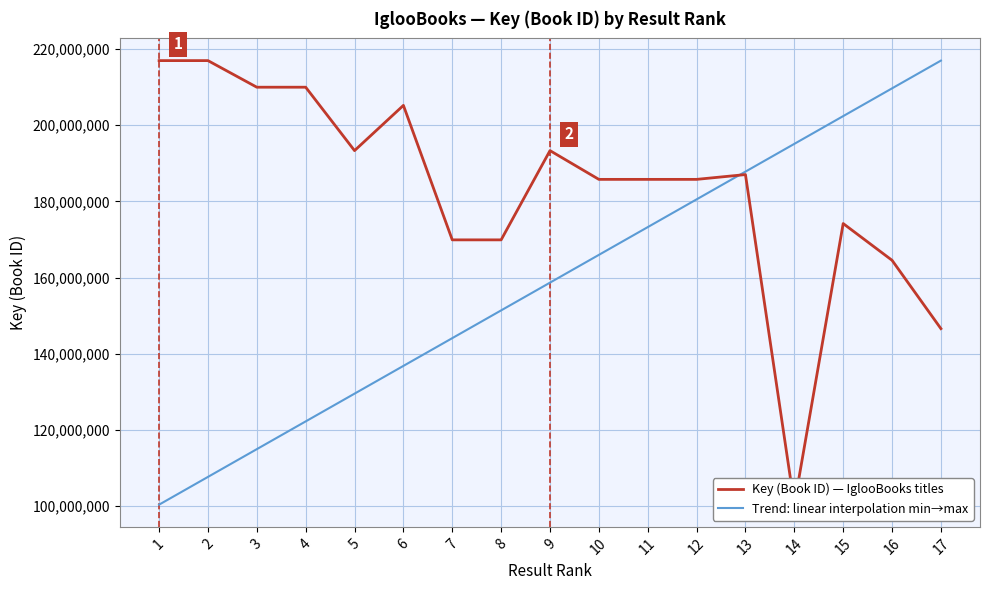

What is the spread (max minus min) of values at 4?

87707710.1